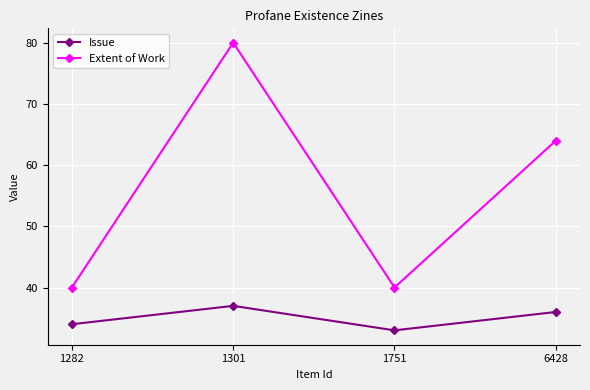

What are all the series names shown in the legend?

Issue, Extent of Work